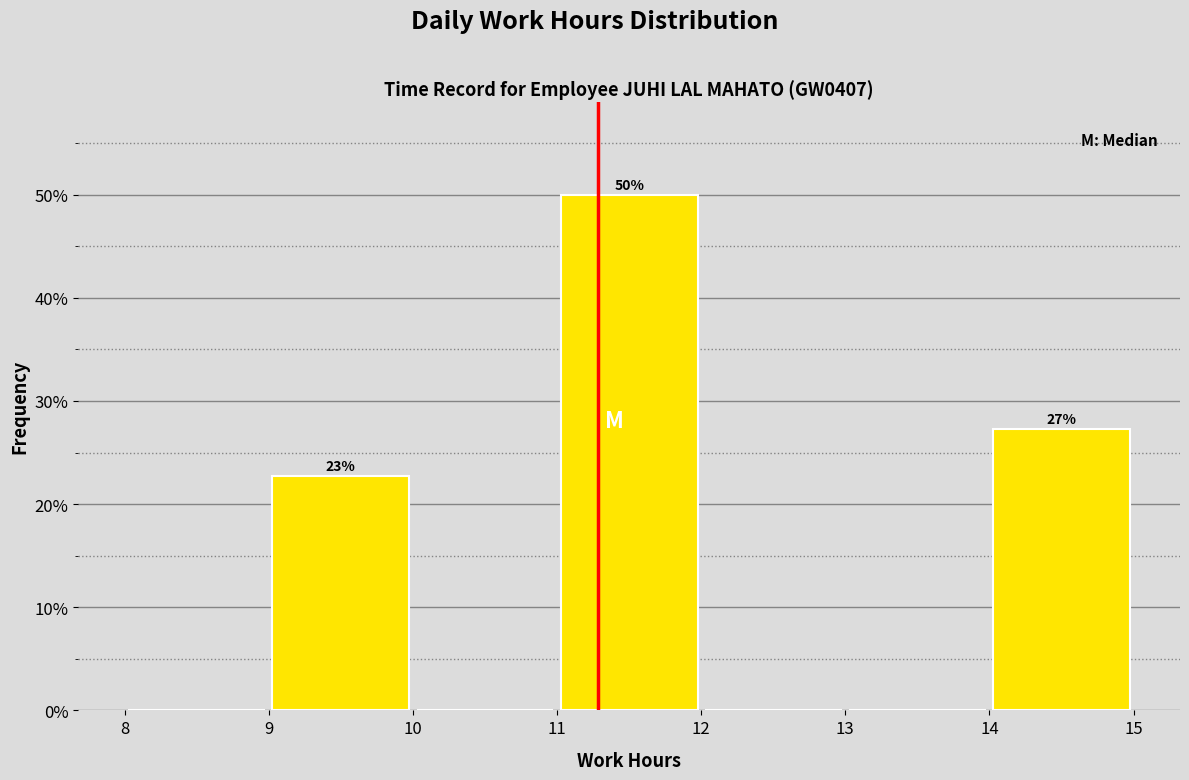

Over which range of the x-axis is the bar tallest?

11 to 12